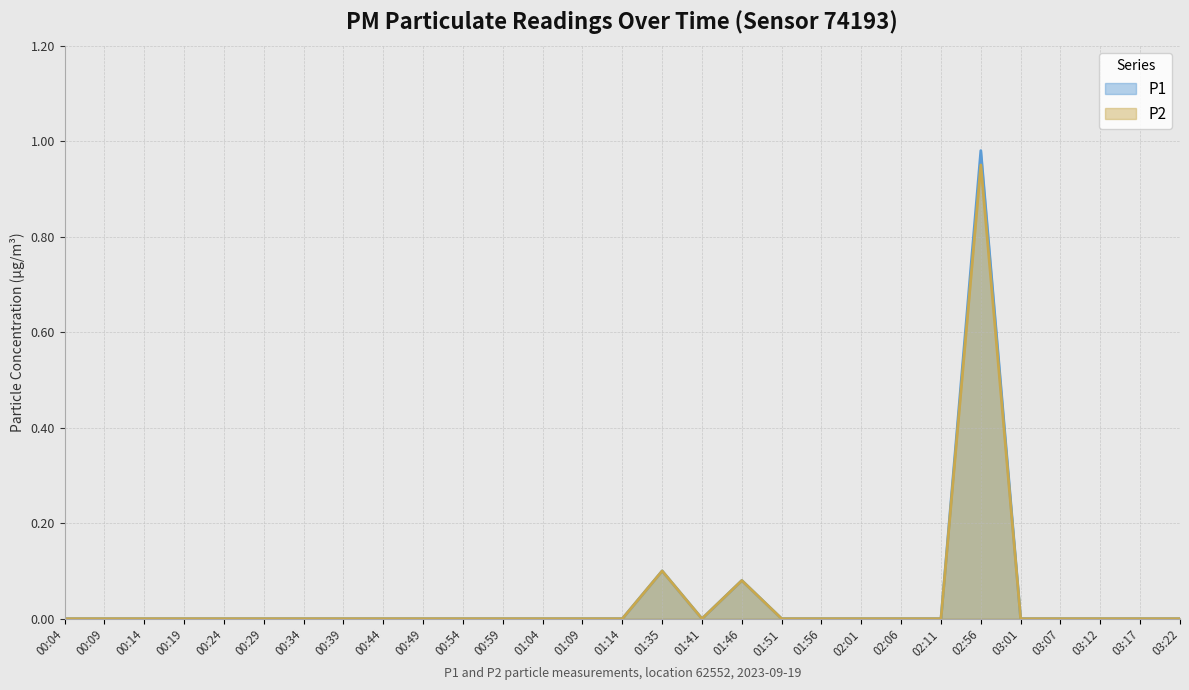

Which label corresponds to the smallest value in the chart?

00:04